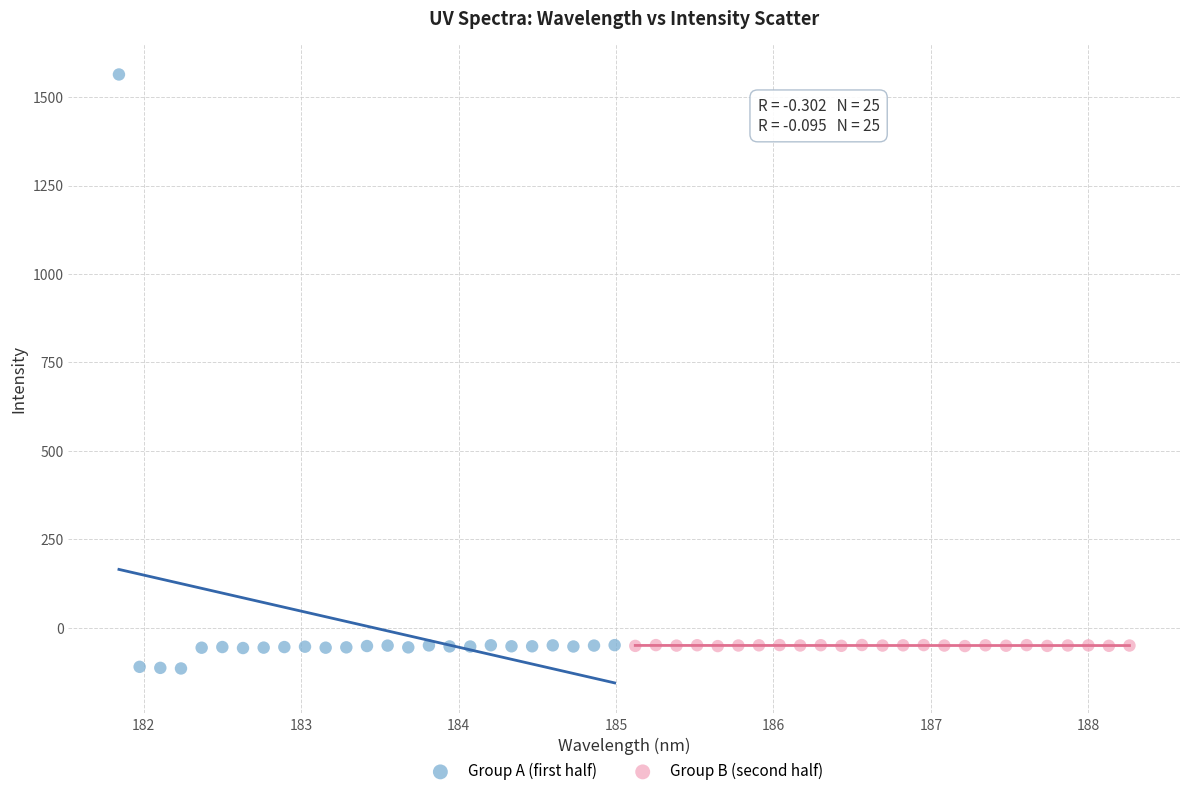

Which series reaches the maximum Y coordinate?

Group A (first half)